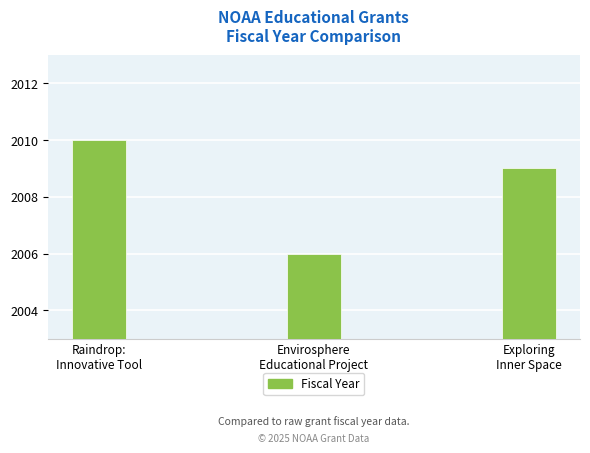

Reading right to left, transcribe all the data shown in this chart.

2009	2006	2010